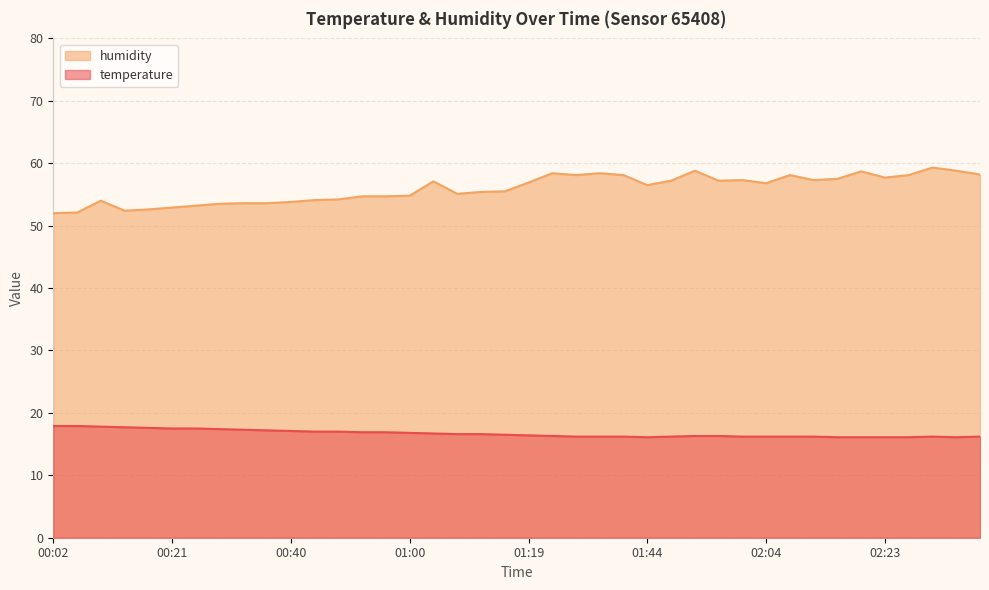

Where does the humidity series first go above 56?

01:04